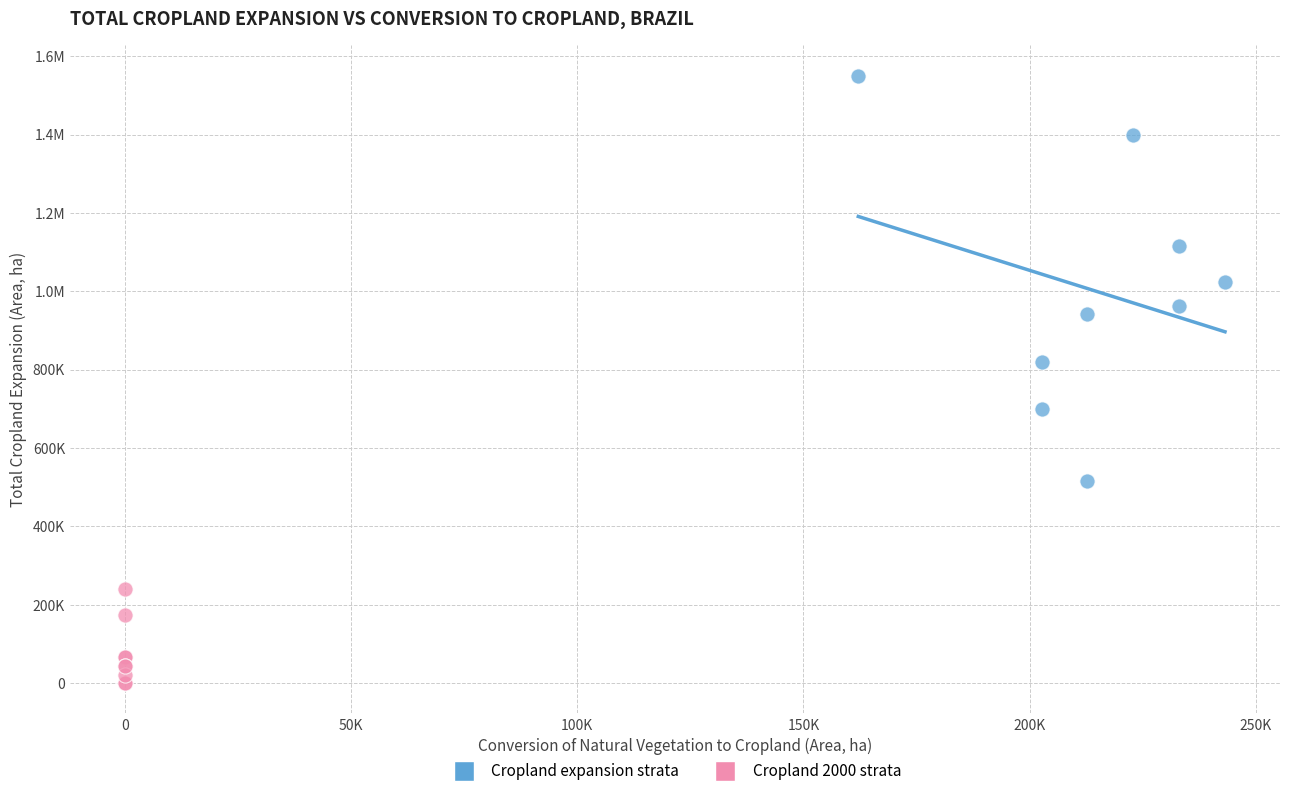

What are all the series names shown in the legend?

Cropland expansion strata, Cropland 2000 strata